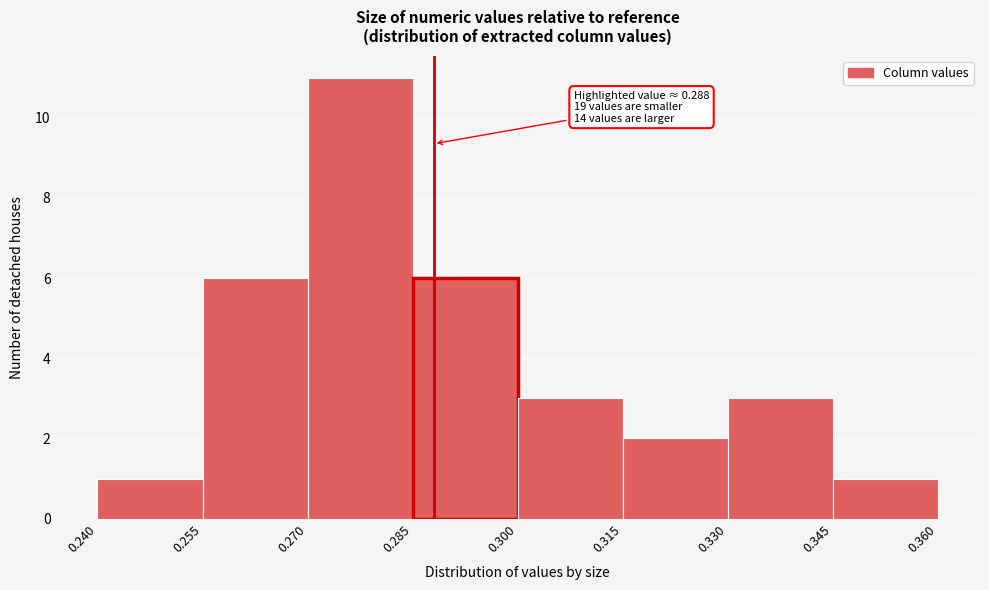

Over which range of the x-axis is the bar tallest?

0.270 to 0.285